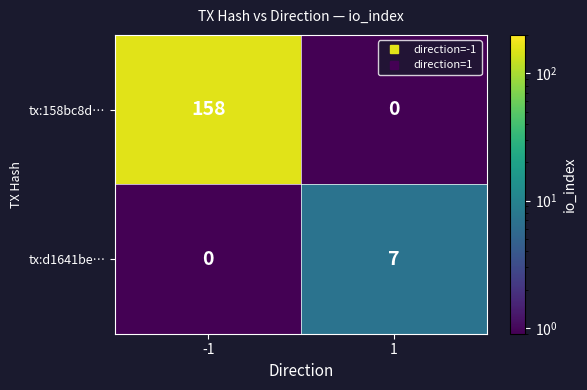

Which series has the largest range (max minus min)?

tx:158bc8d…